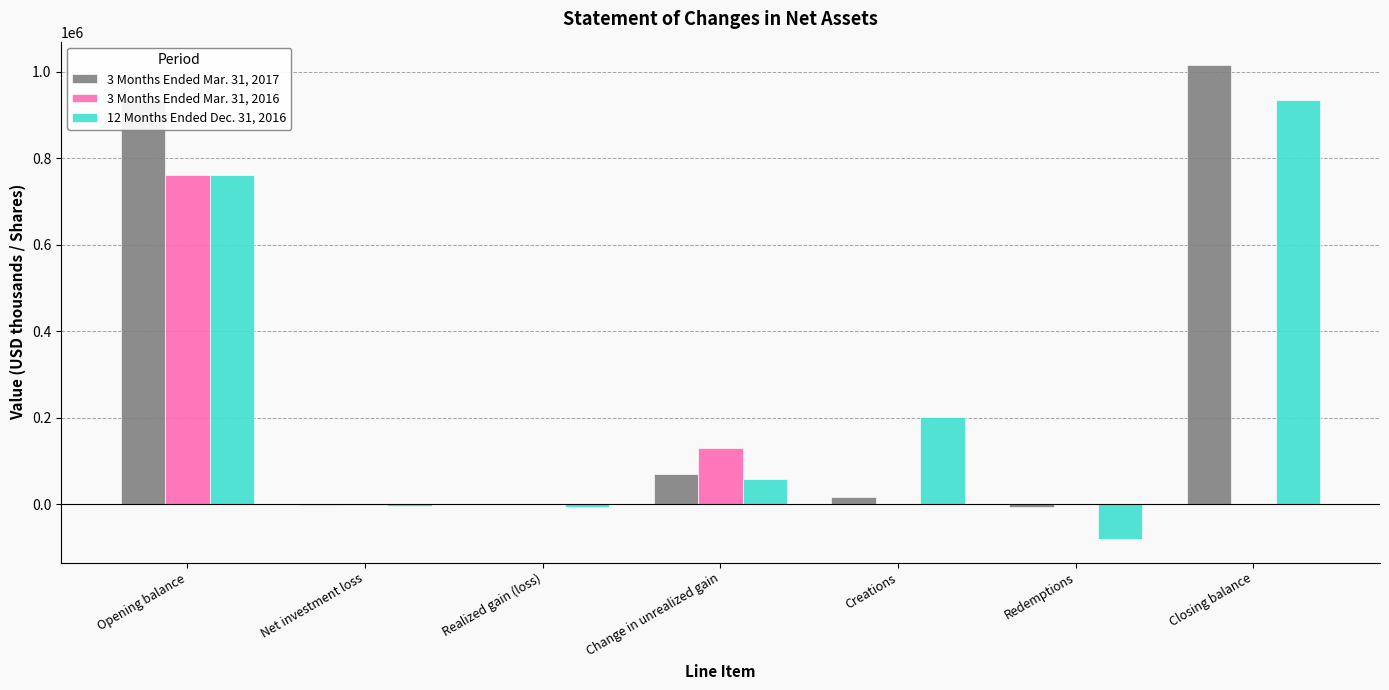

Which series has the widest spread of values?

3 Months Ended Mar. 31, 2017